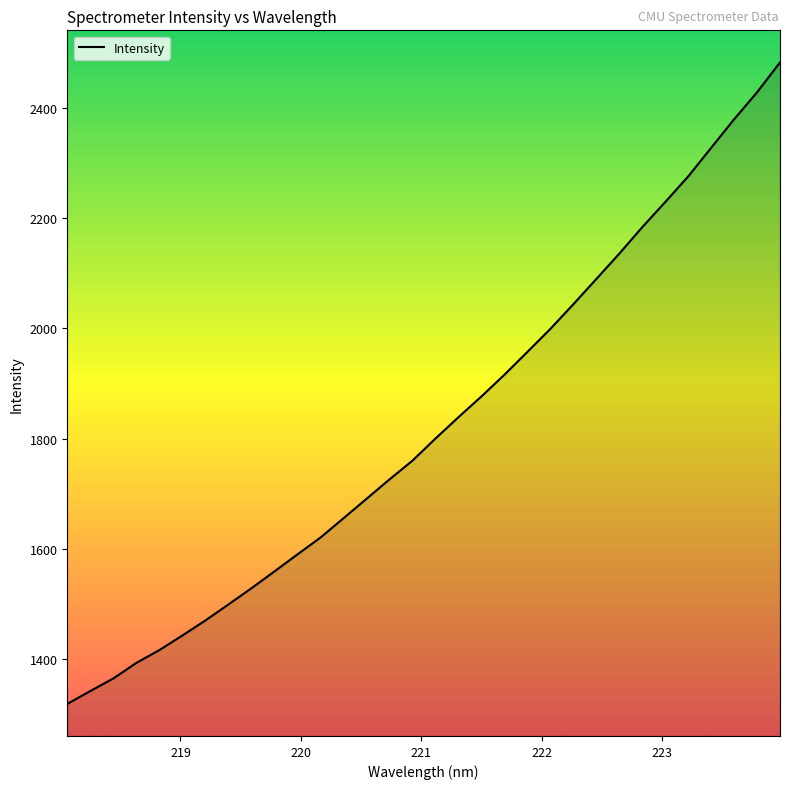

What is the maximum value shown in the chart?

2482.0